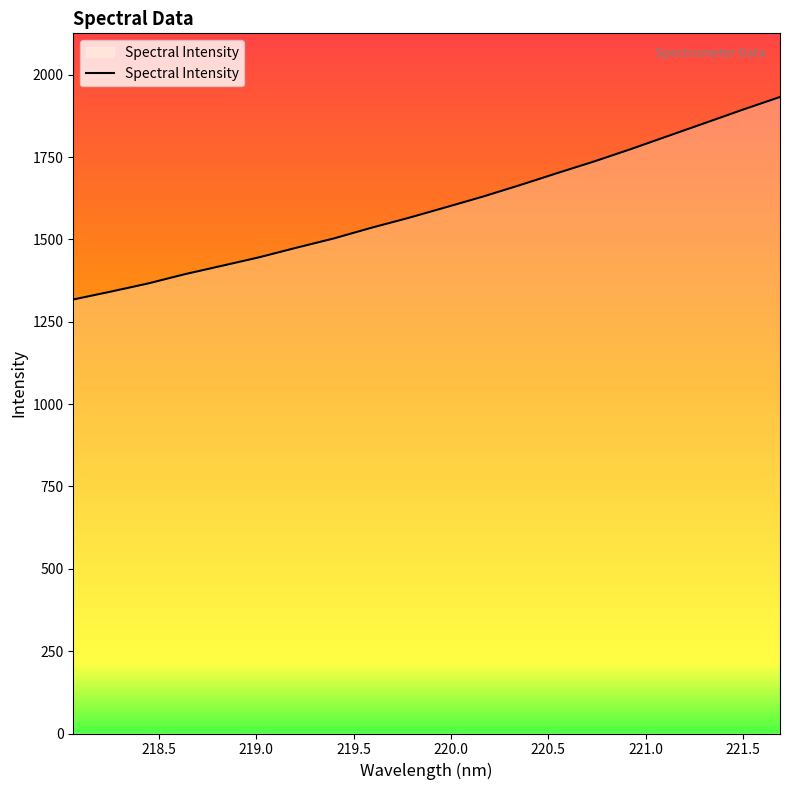

What is the difference between the maximum and minimum values?

614.8